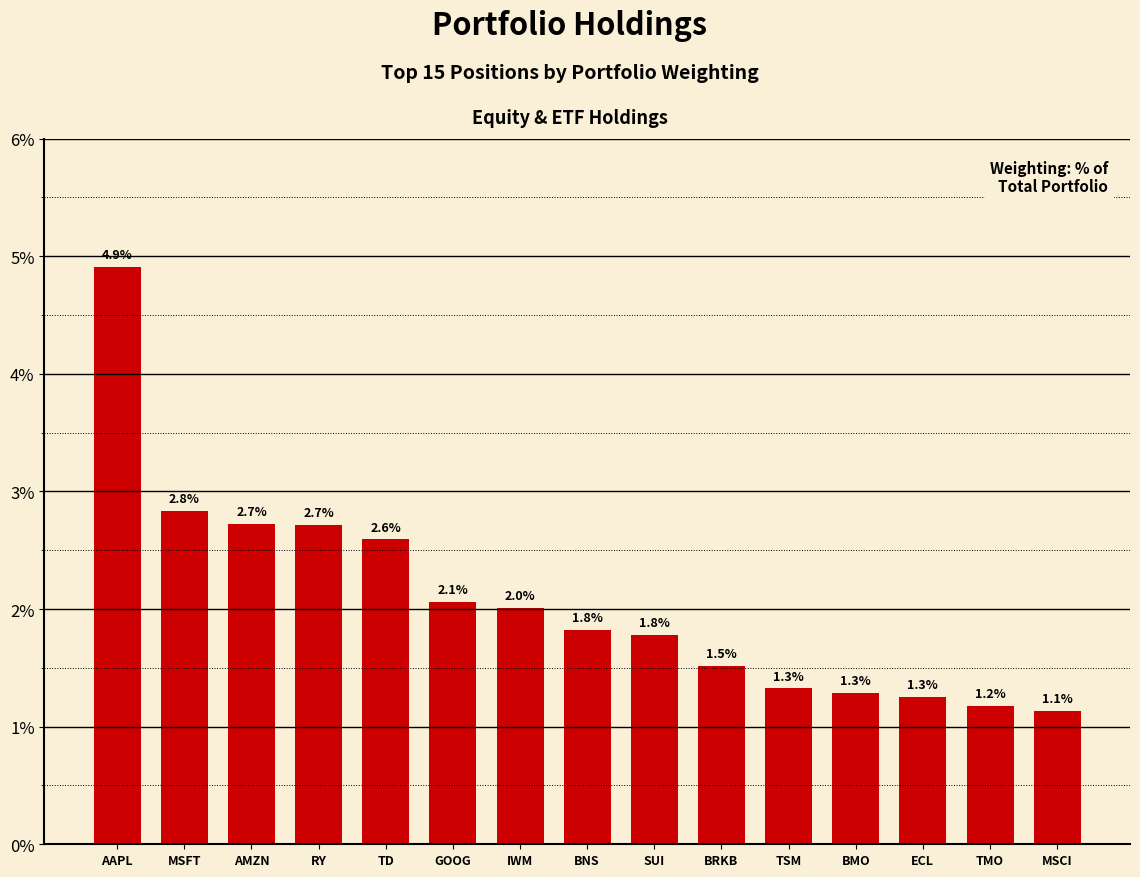

What value does the data have at ECL?

1.3